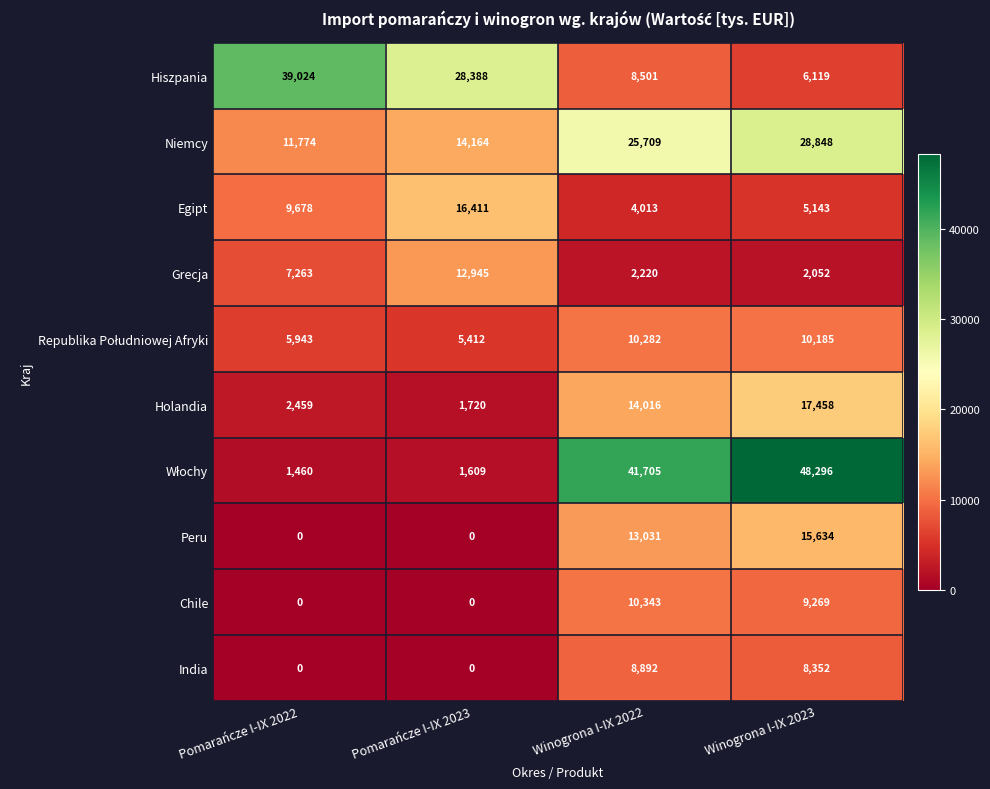

What is the maximum value shown in the chart?

48296